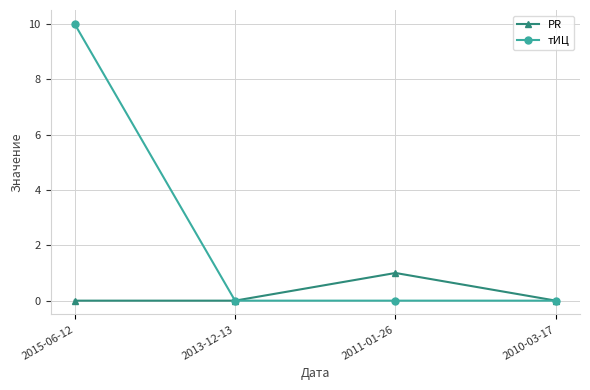

Which series changed the most between 2011-01-26 and 2010-03-17?

PR